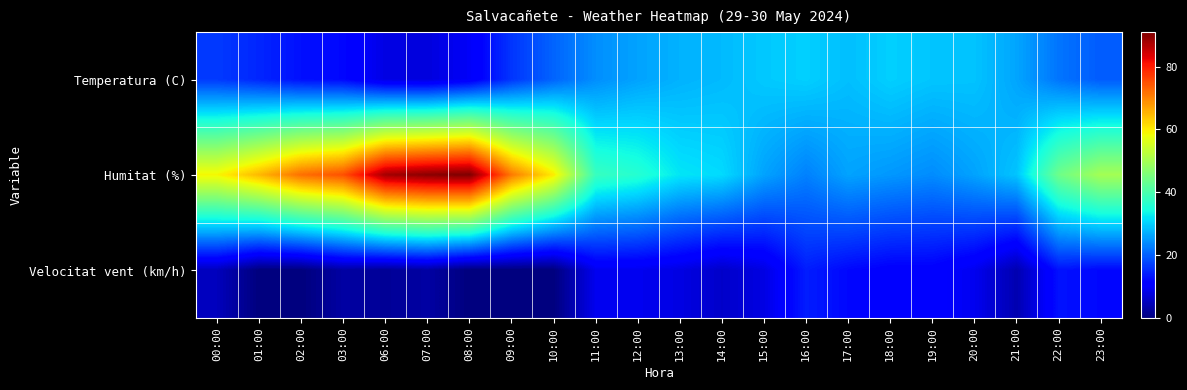

Which series has the widest spread of values?

Humitat (%)